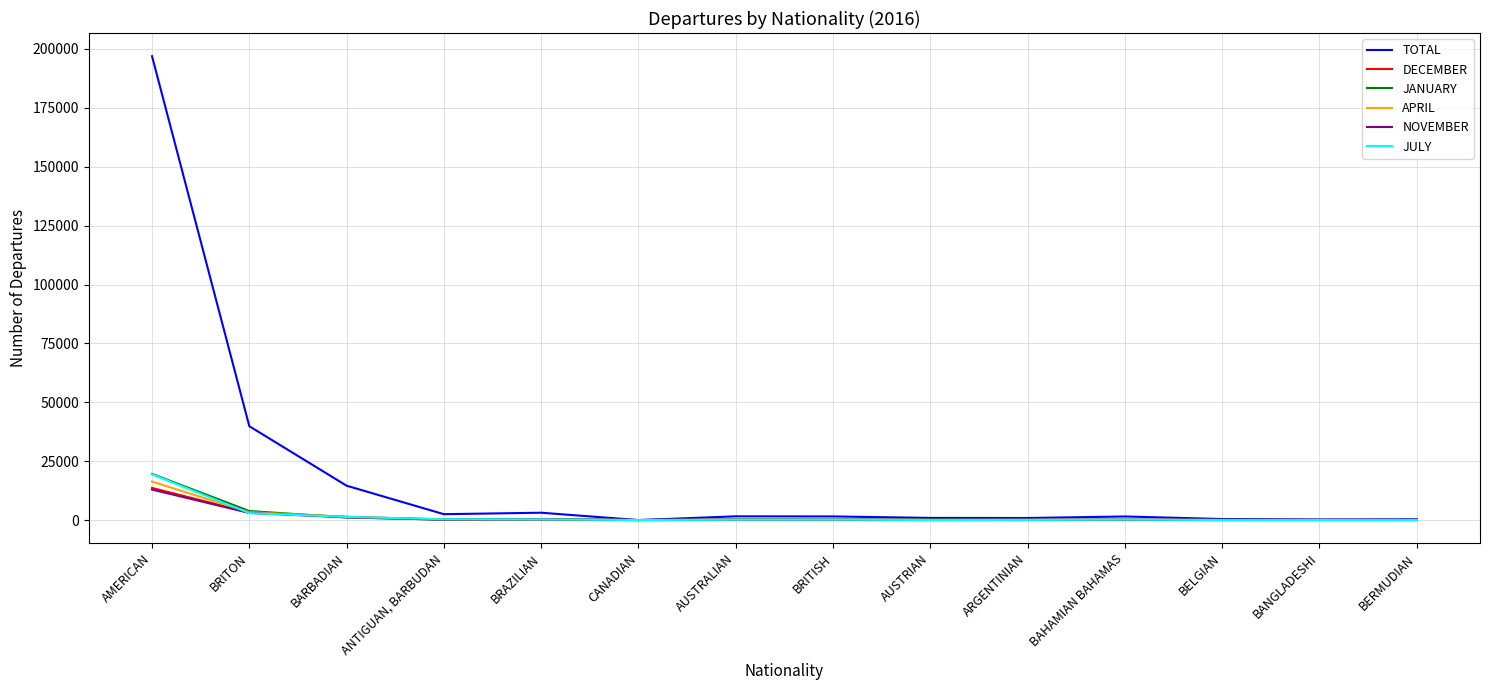

Between AMERICAN and BARBADIAN, which series saw the biggest shift?

TOTAL